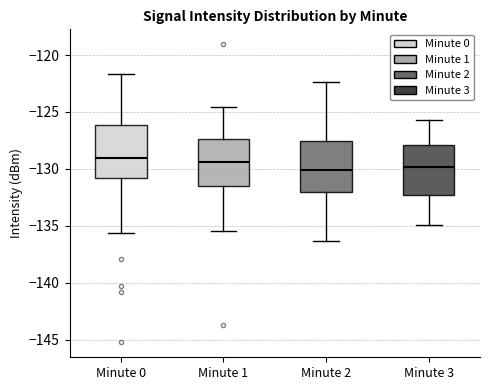

Where is the upper edge of the box for Minute 3 on the y-axis? The values are not printed on the chart, so give them approximately, as read against the axis.

-128.0